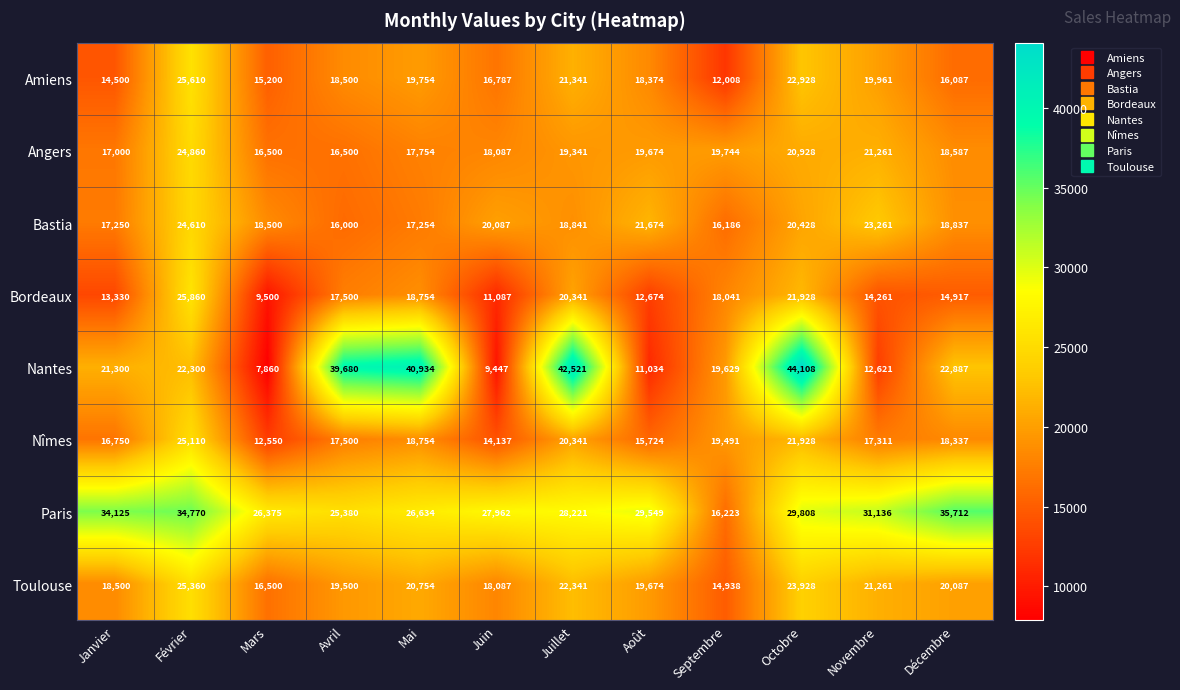

Which series changed the most between Février and Juillet?

Nantes